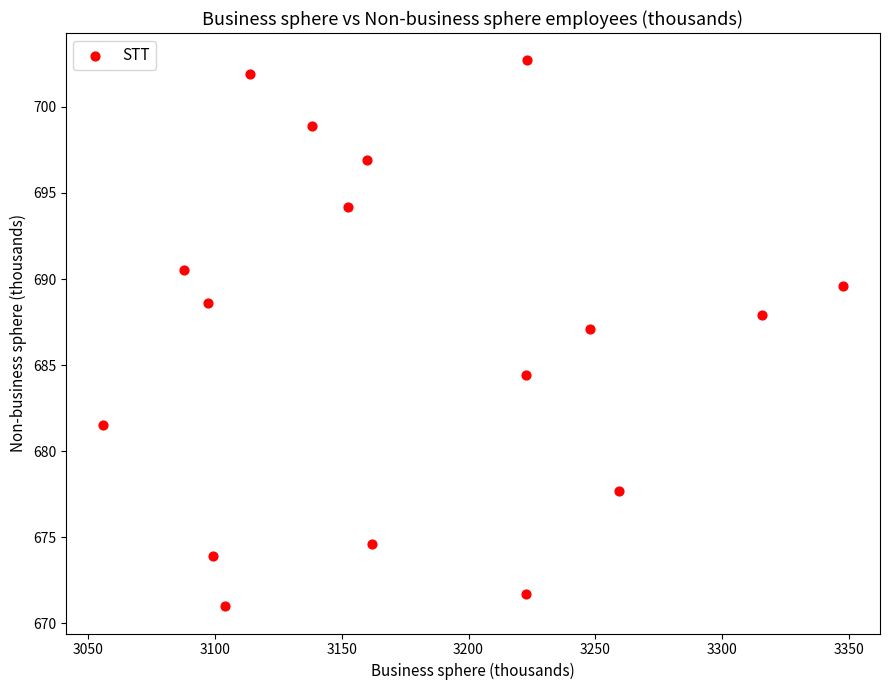

What Y value in the scatter plot is closest to 686?

687.1